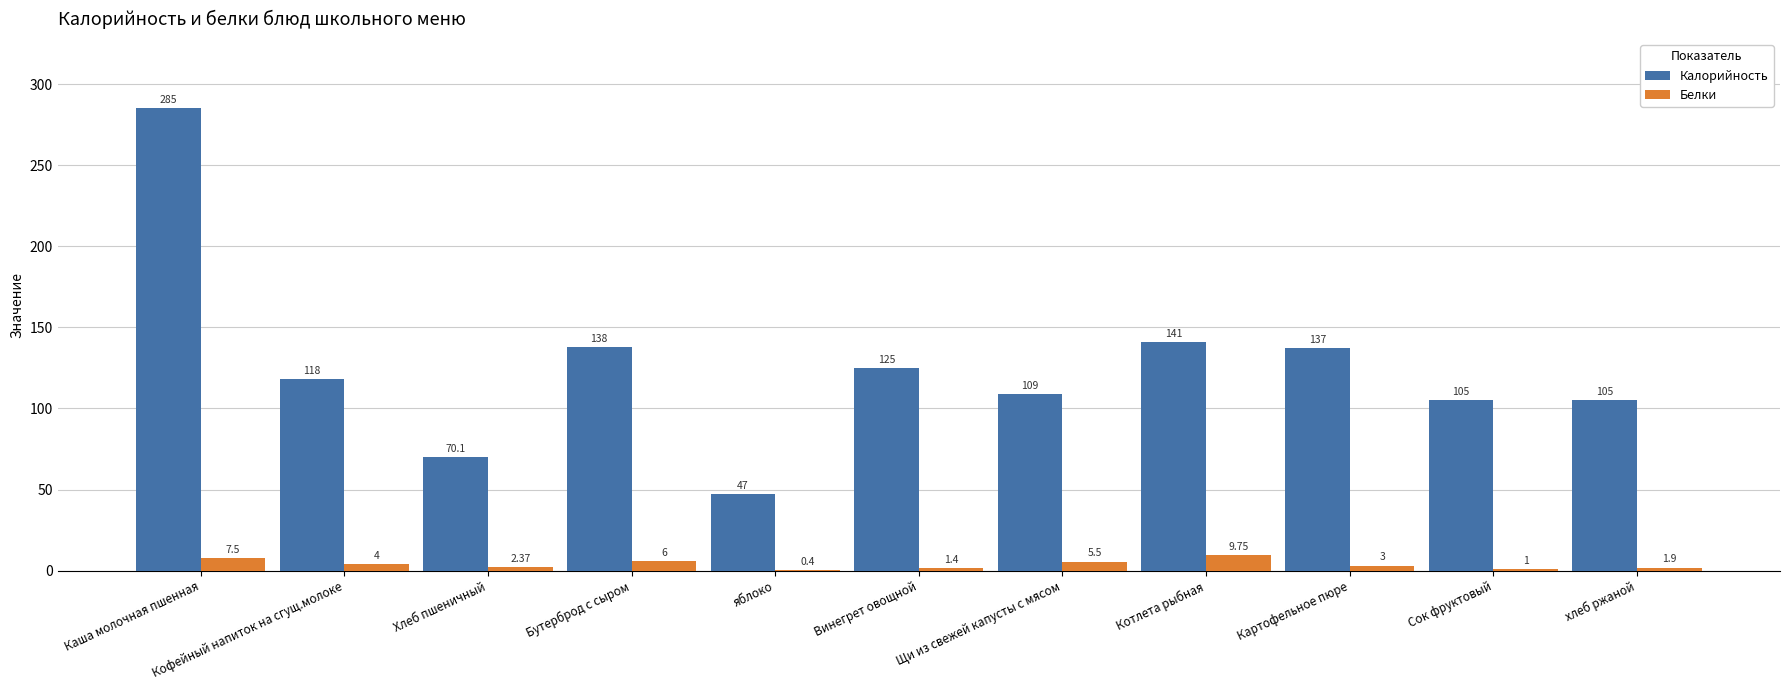

At which category is the sum across all series the highest?

Каша молочная пшенная